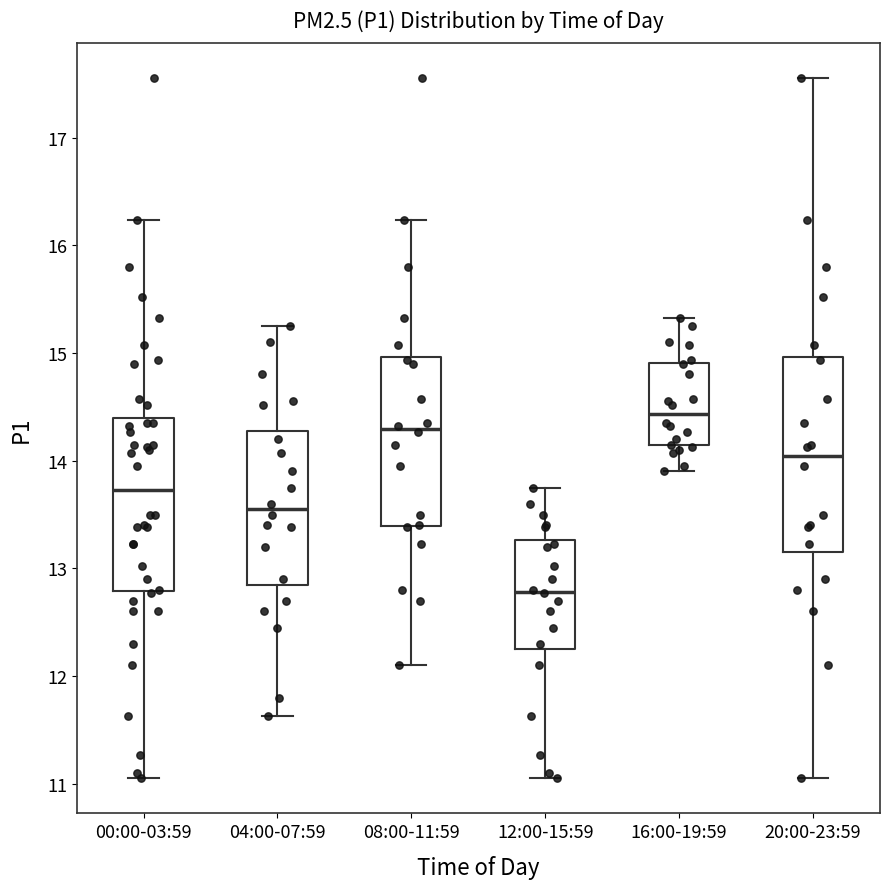

Comparing the boxes themselves (not the whiskers), which one is the tallest?

20:00-23:59